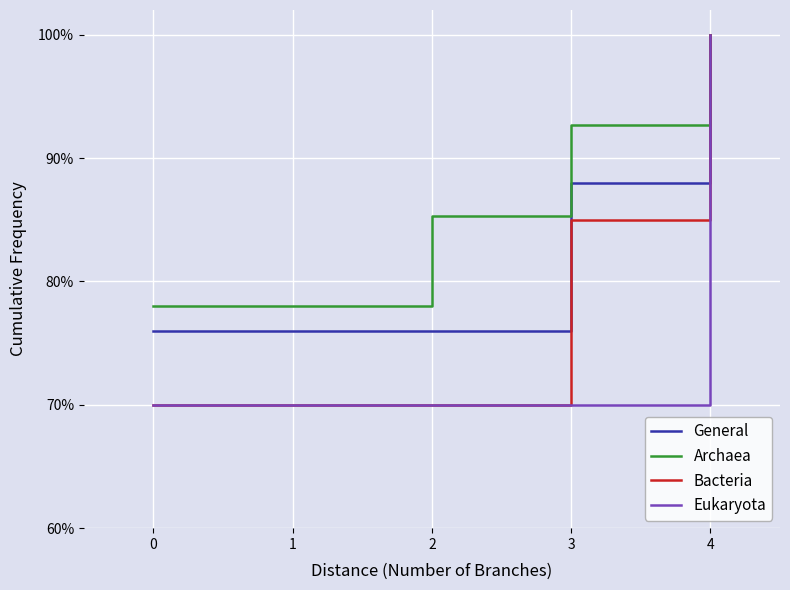

What is the difference between the maximum and minimum values in the Bacteria series?

30.0